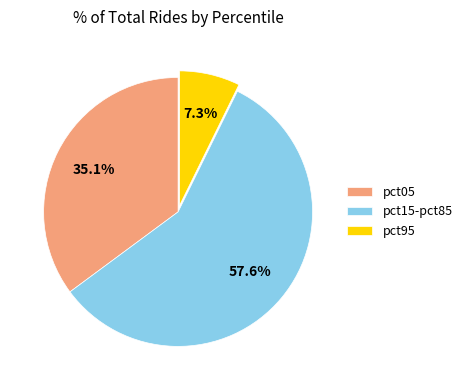

Rank the categories by value from lowest to highest.

pct95, pct05, pct15-pct85